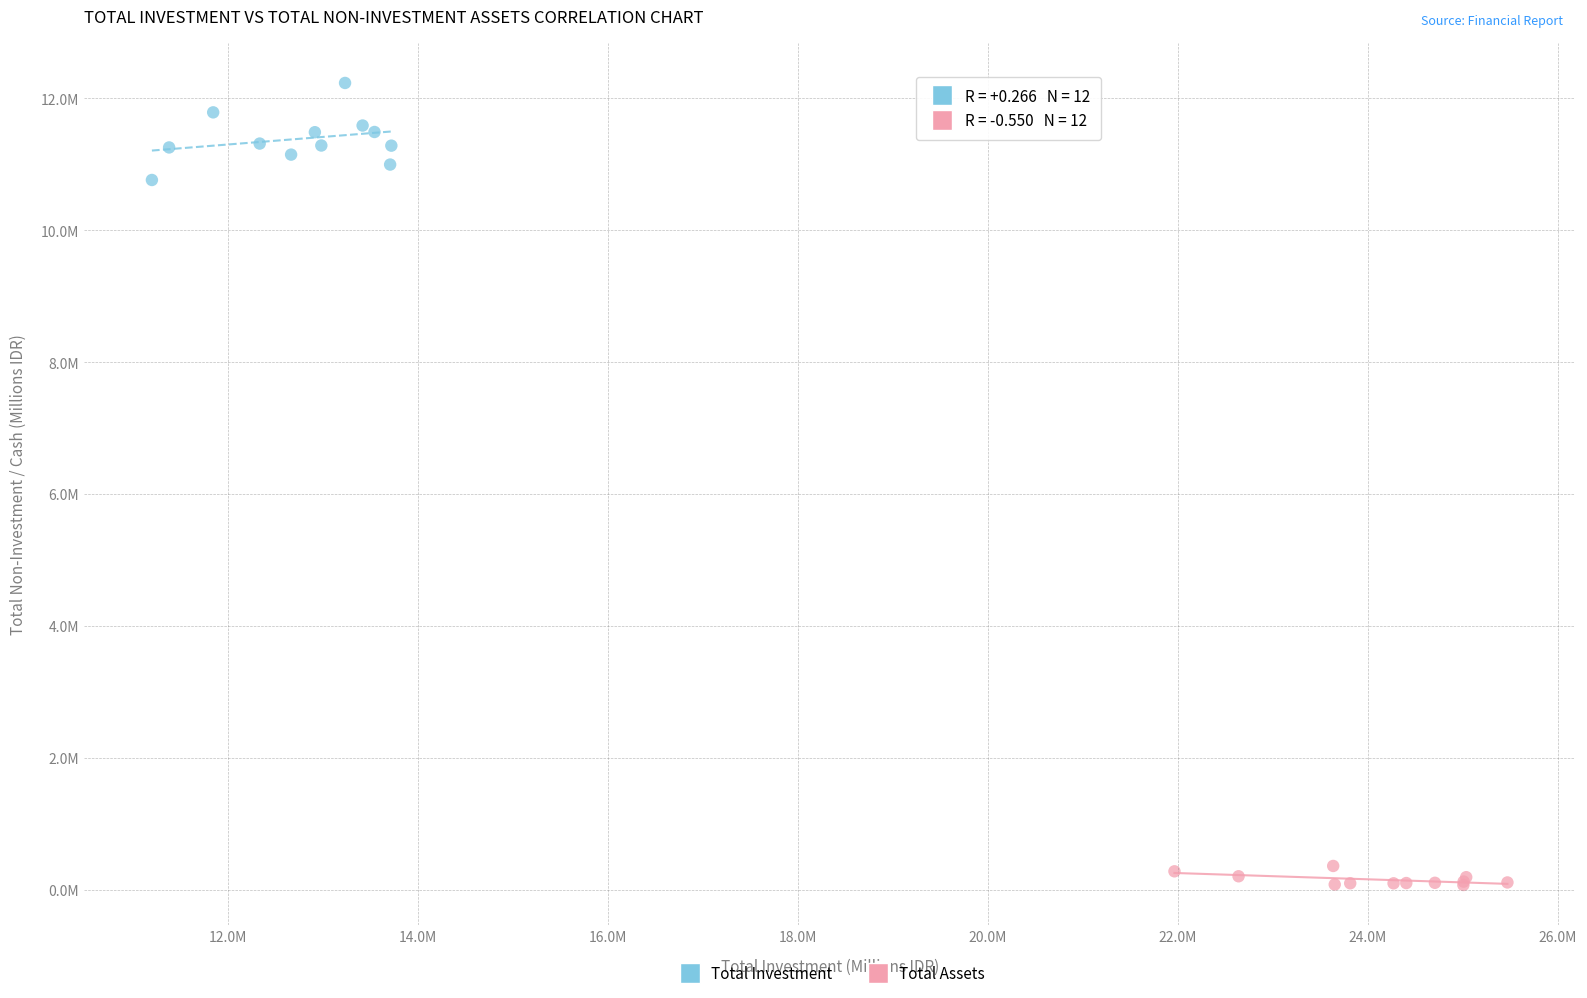

Which series reaches the maximum Y coordinate?

Total Investment